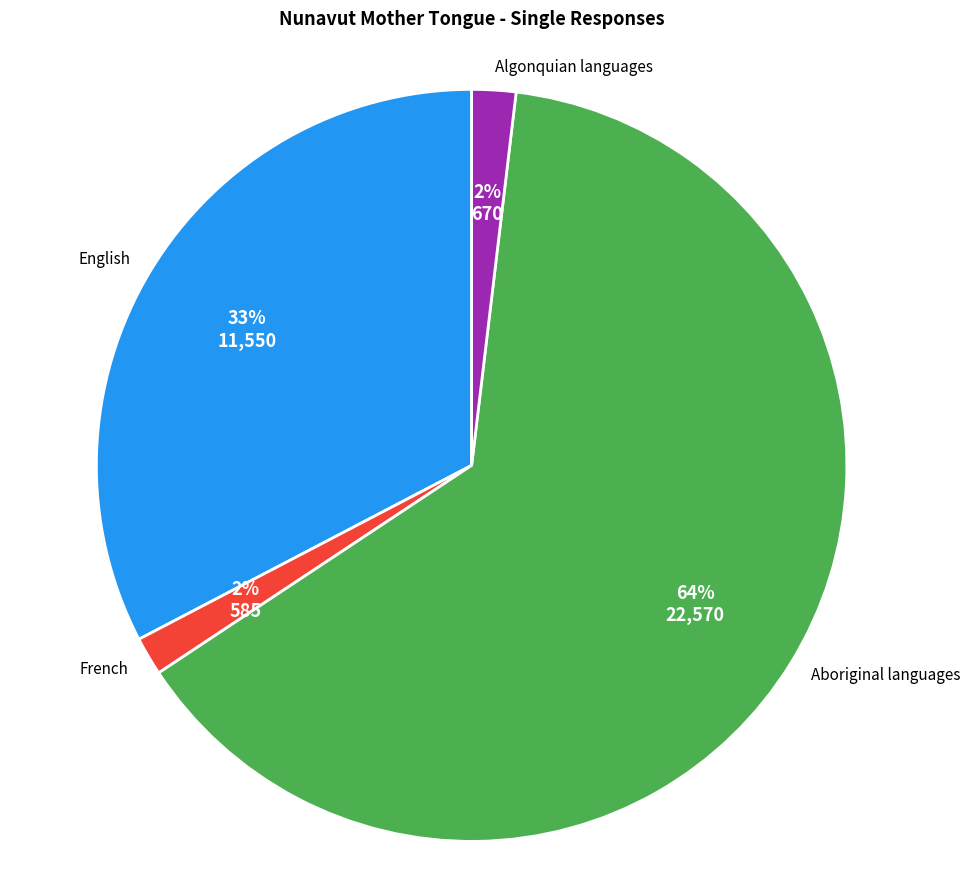

Is there any slice that represents more than half of the pie?

Yes